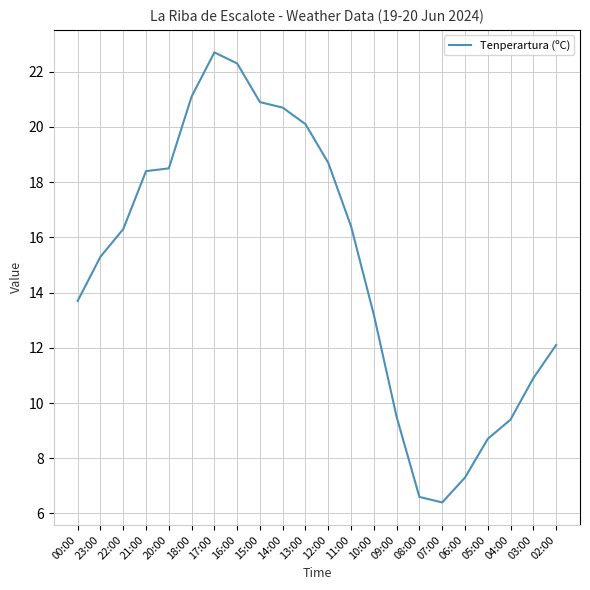

True or false: the data shows 20.1 at 13:00.

True